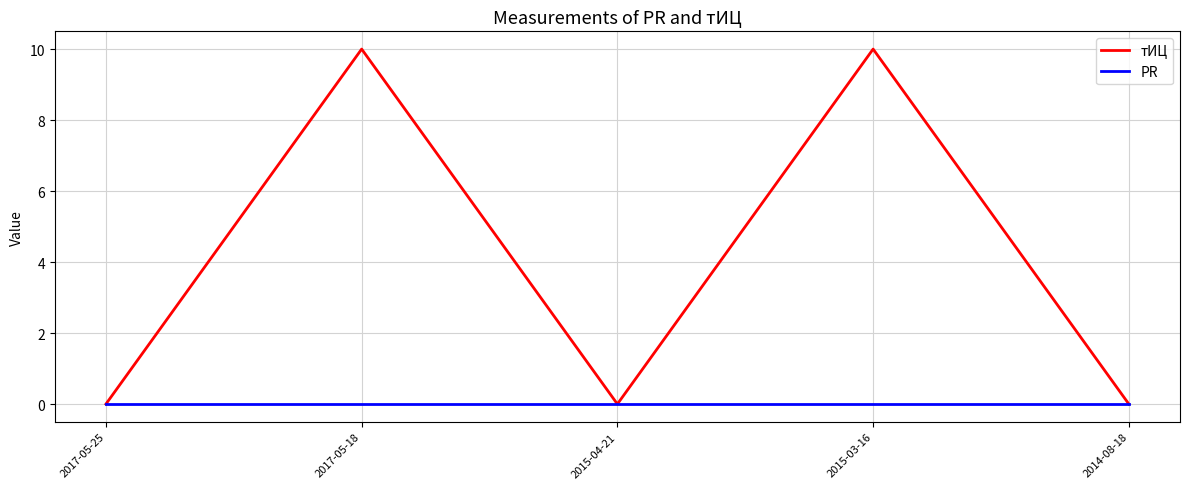

Where is the first local minimum for тИЦ?

2015-04-21